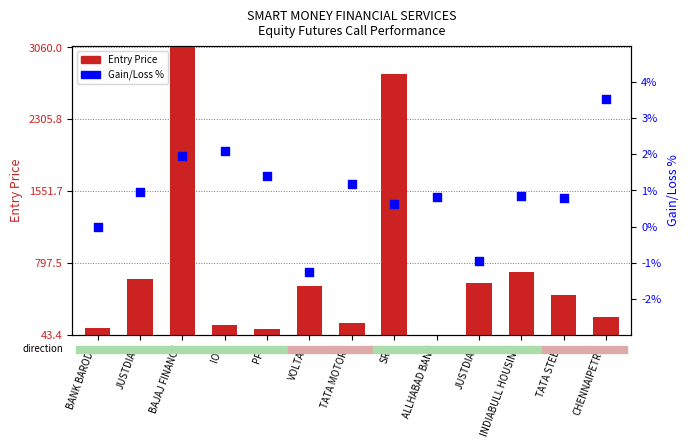

What are all the series names shown in the legend?

Entry Price, Gain/Loss %